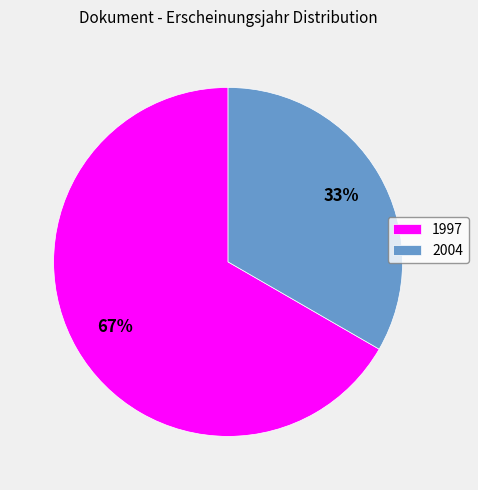

What is the largest slice in the pie chart?

1997